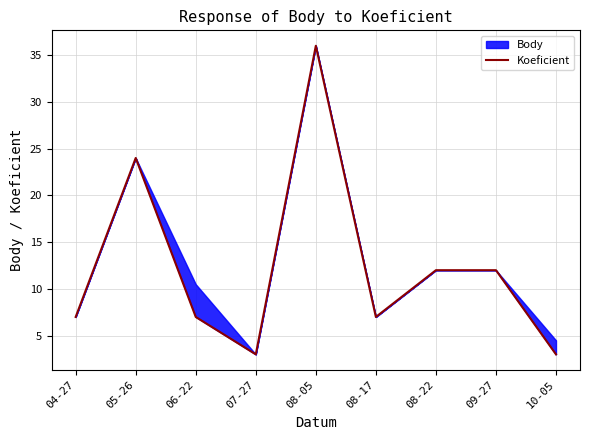

Is it true that the value at 05-26 is 24?

True